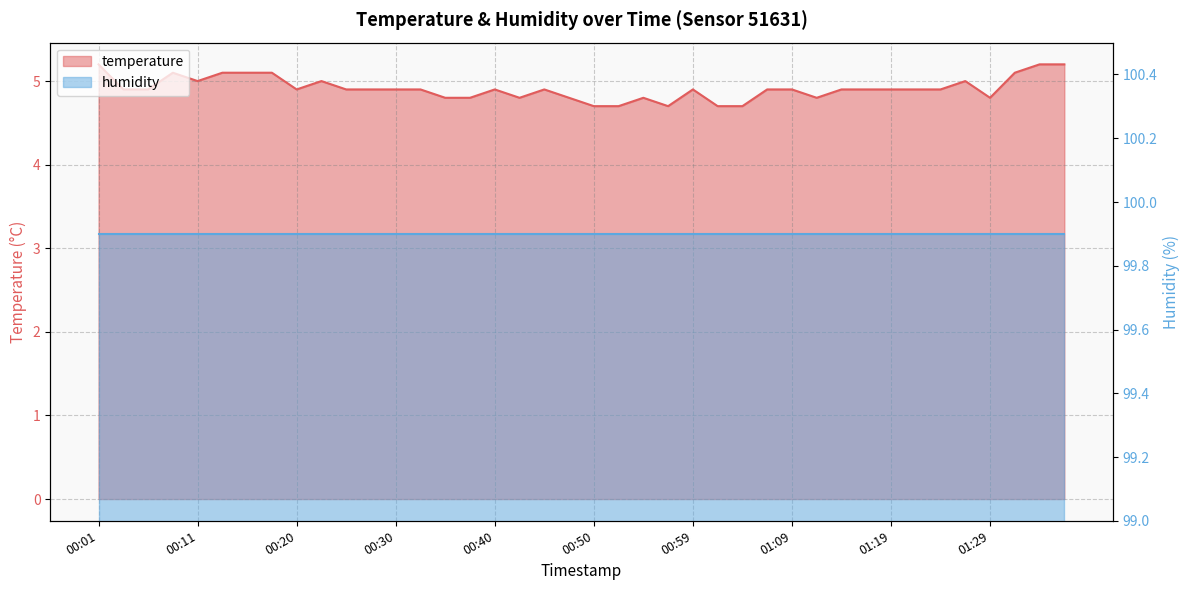

What is the value of the 32nd point from the left?

4.9